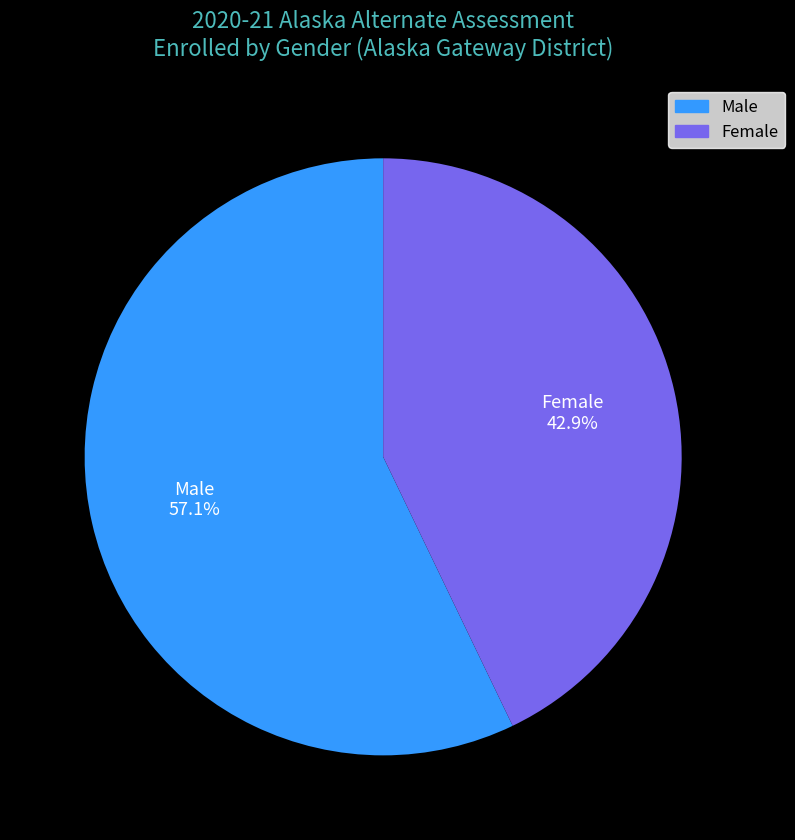

Rank the categories by value from lowest to highest.

Female, Male